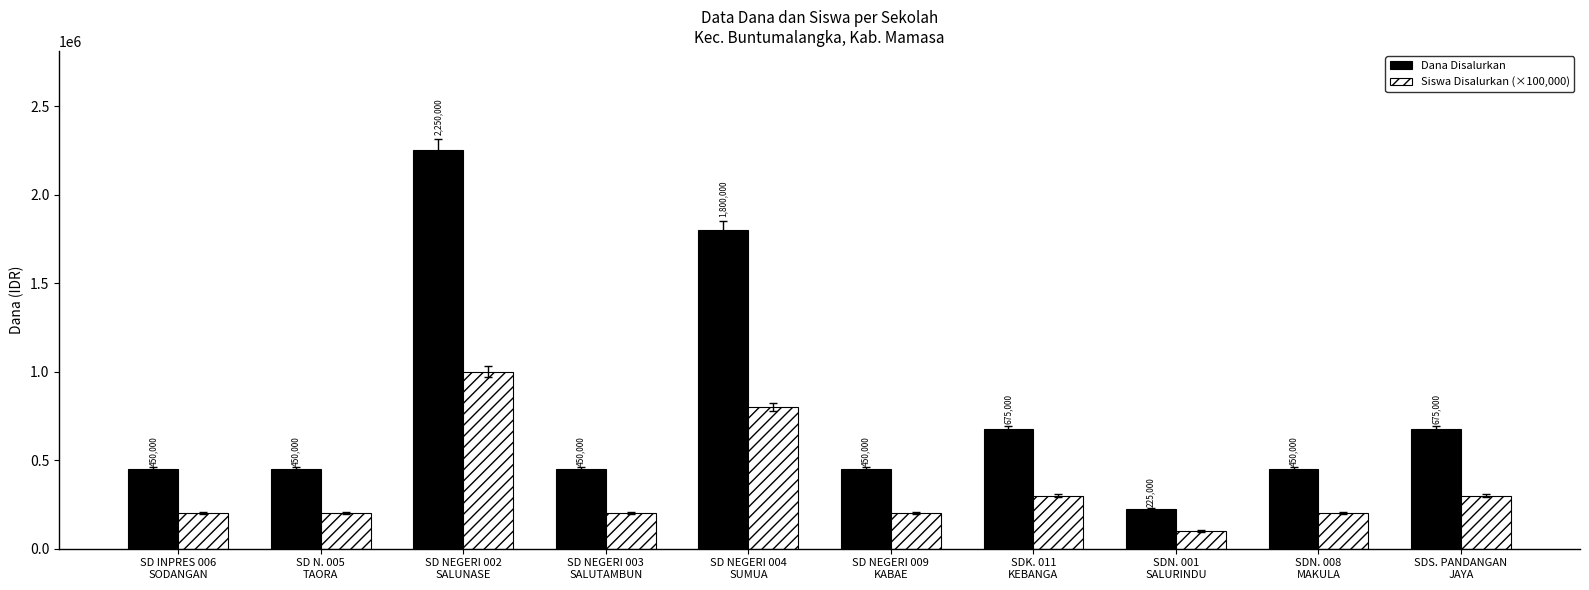

Is it true that Dana Disalurkan equals 2250000 at SD NEGERI 002
SALUNASE?

True